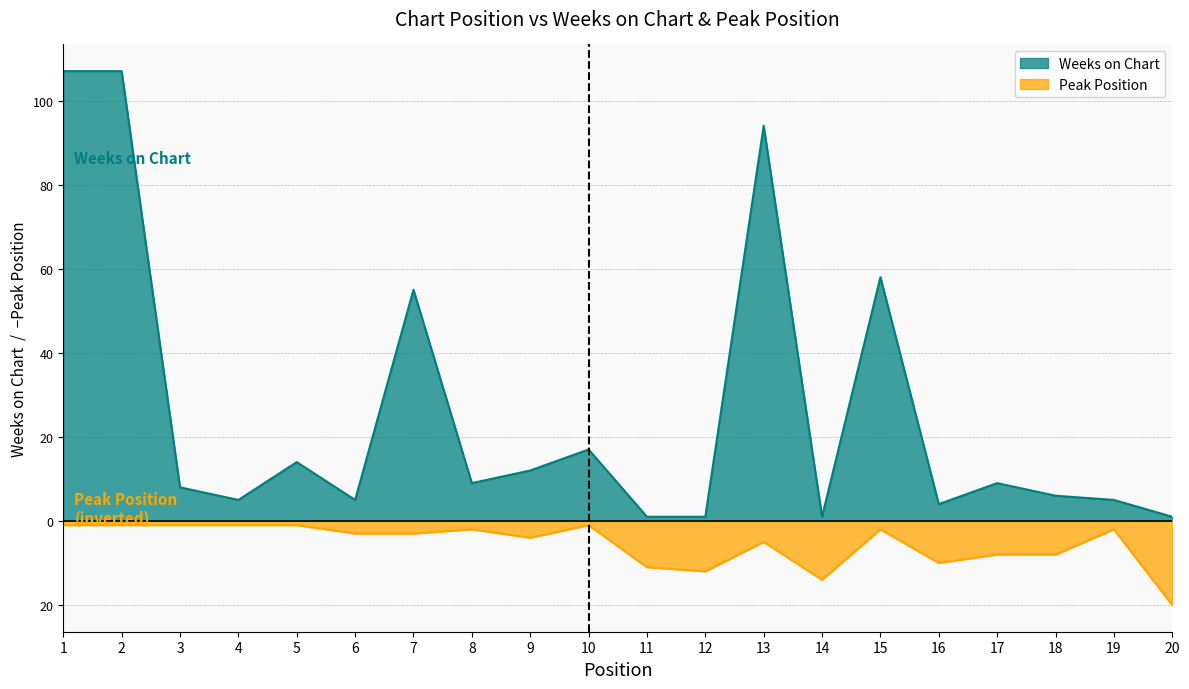

What is the lowest value of the Weeks on Chart series?

1